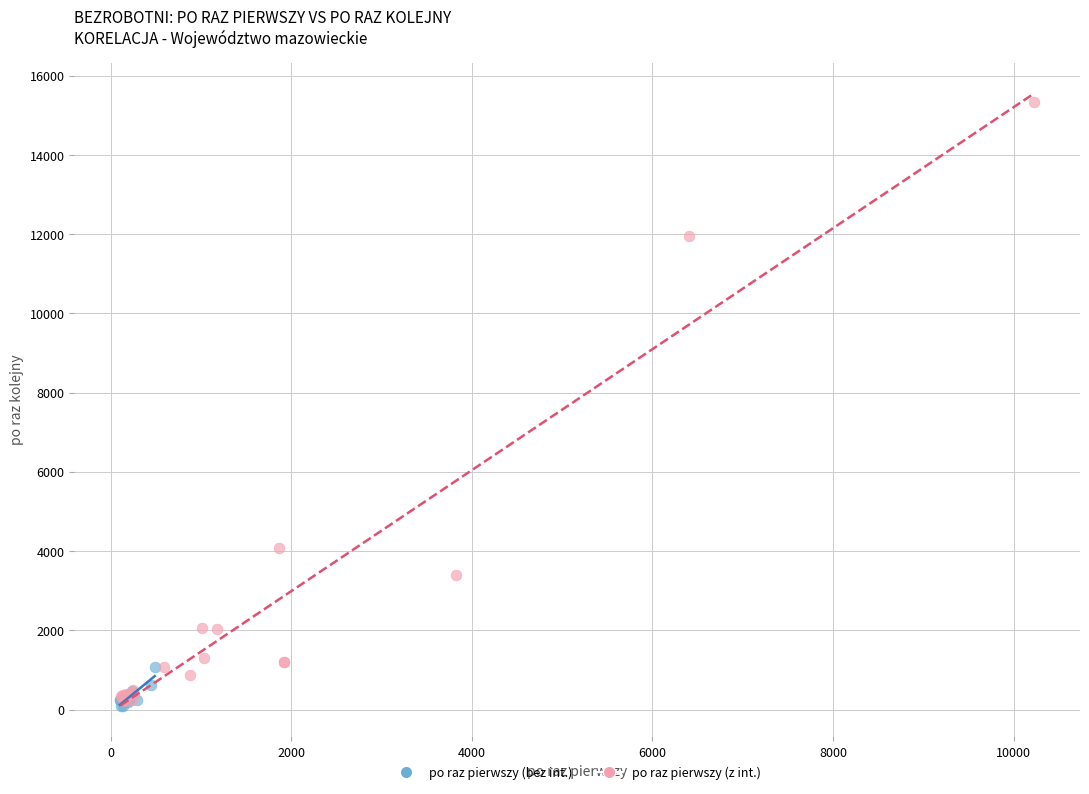

Which series contains the highest Y value?

po raz pierwszy (z int.)